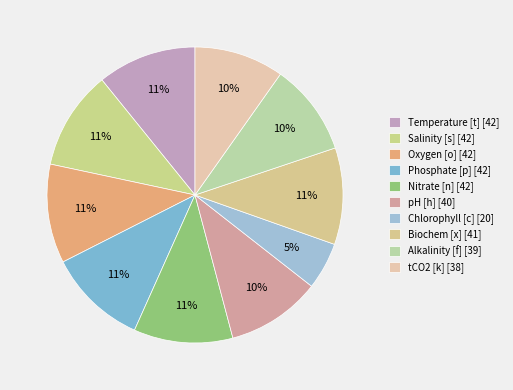

Which slice is the smallest?

Chlorophyll [c]